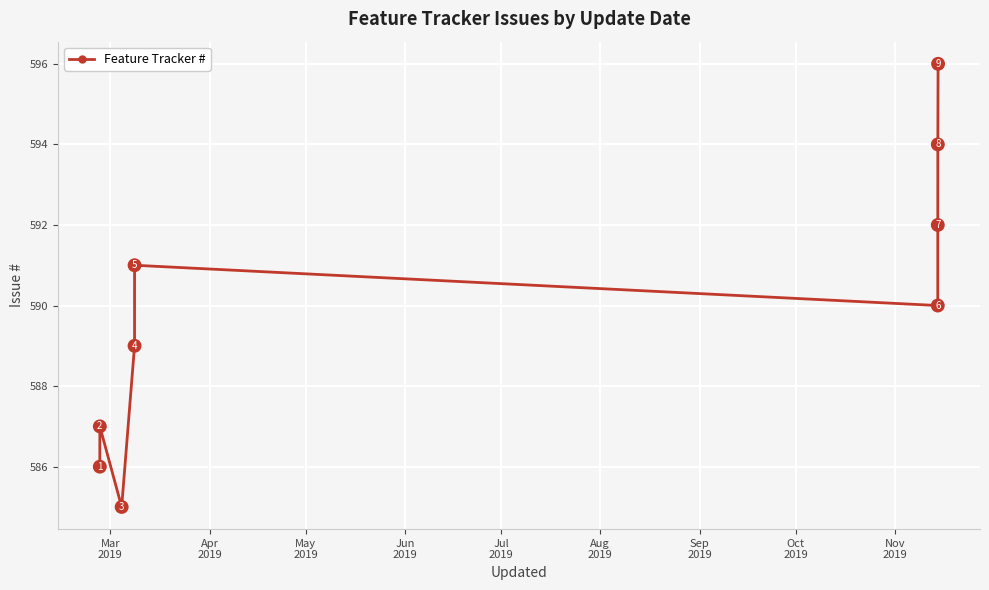

What is the value of the 6th point from the left?

590